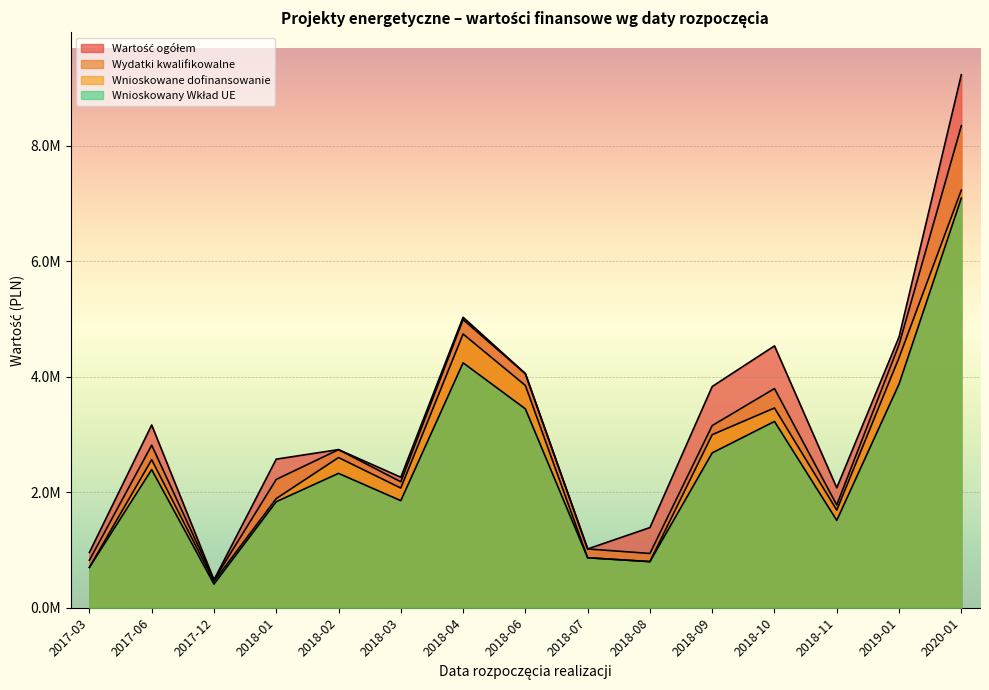

What is the total value across all series at 2020-01?

31893073.1